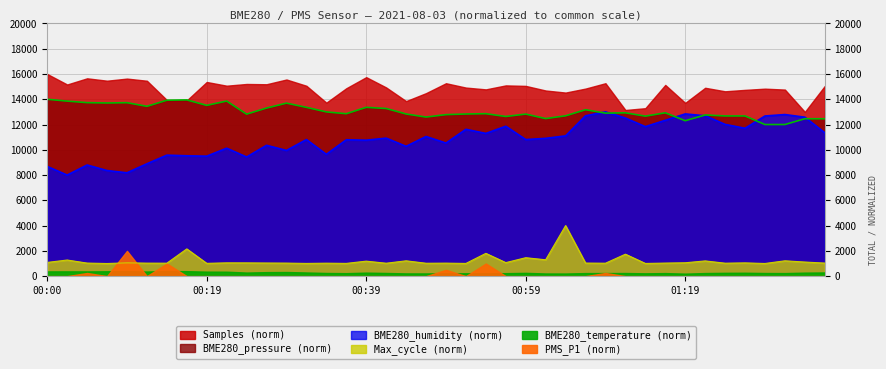

Is it true that Max_cycle equals 579.2 at 36?

False